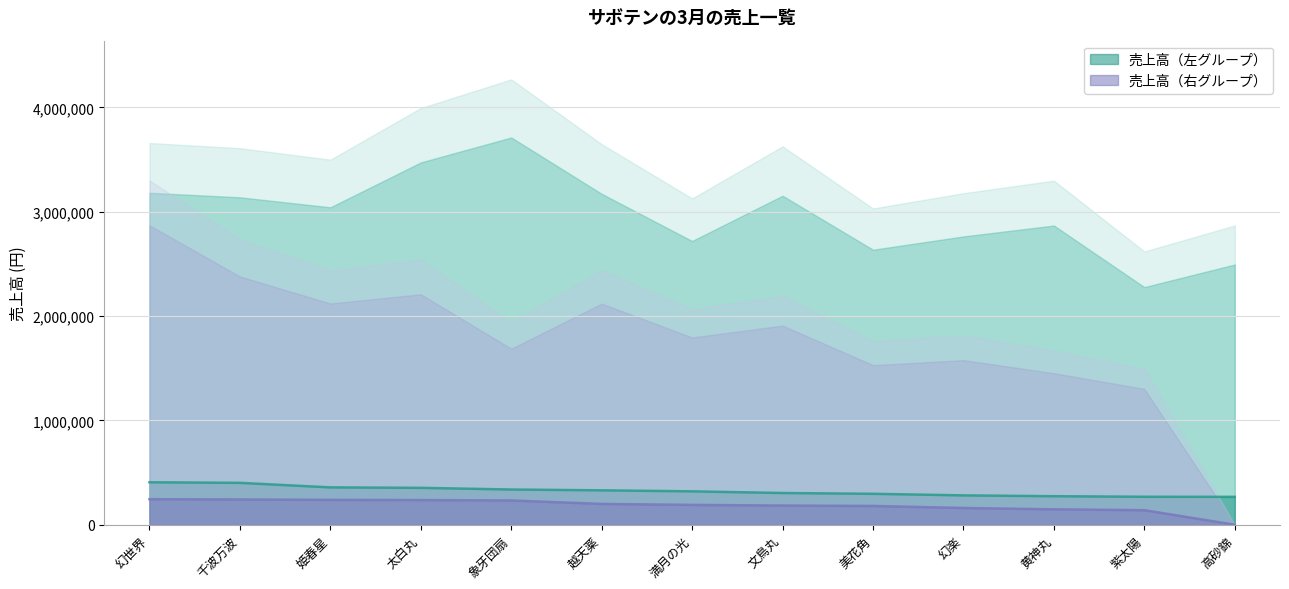

Reading right to left, transcribe all the data shown in this chart.

売上高（左グループ）: 267300	268000	273340	281350	296400	304000	320000	329730	337500	353600	358000	401500	407000
売上高（右グループ）: 0	139500	147900	160650	180000	184000	190460	199680	232800	236700	238450	242250	245000